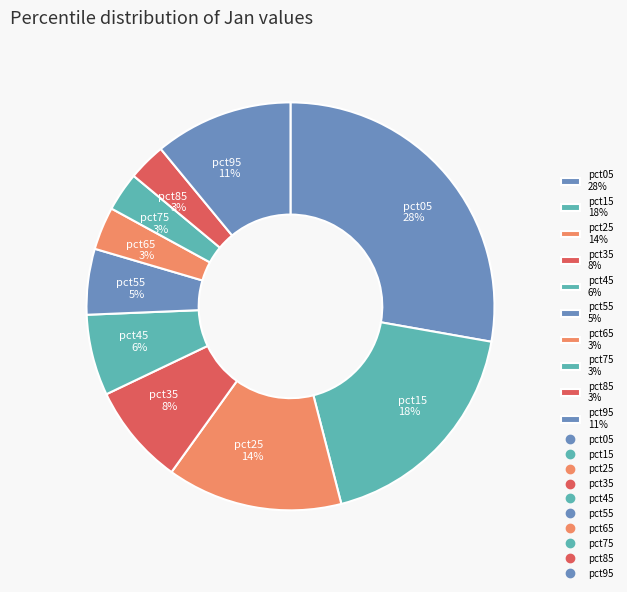

True or false: pct05 accounts for 39% of the total.

False